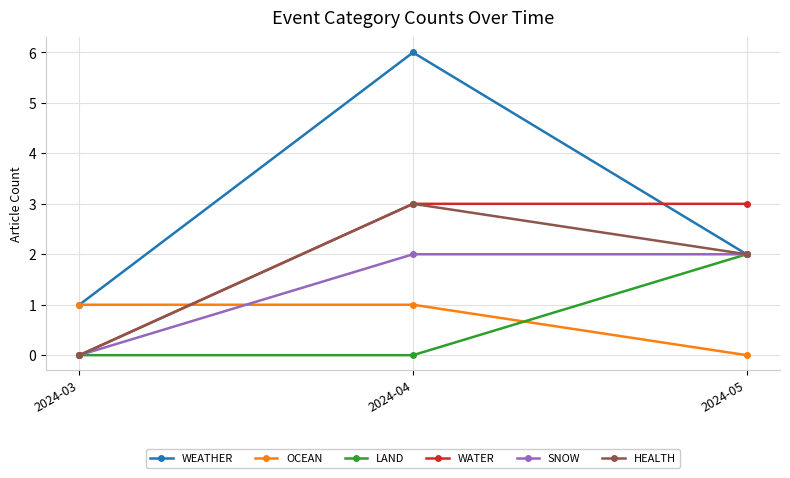

What is the value of the WATER point at the 3rd from the left?

3